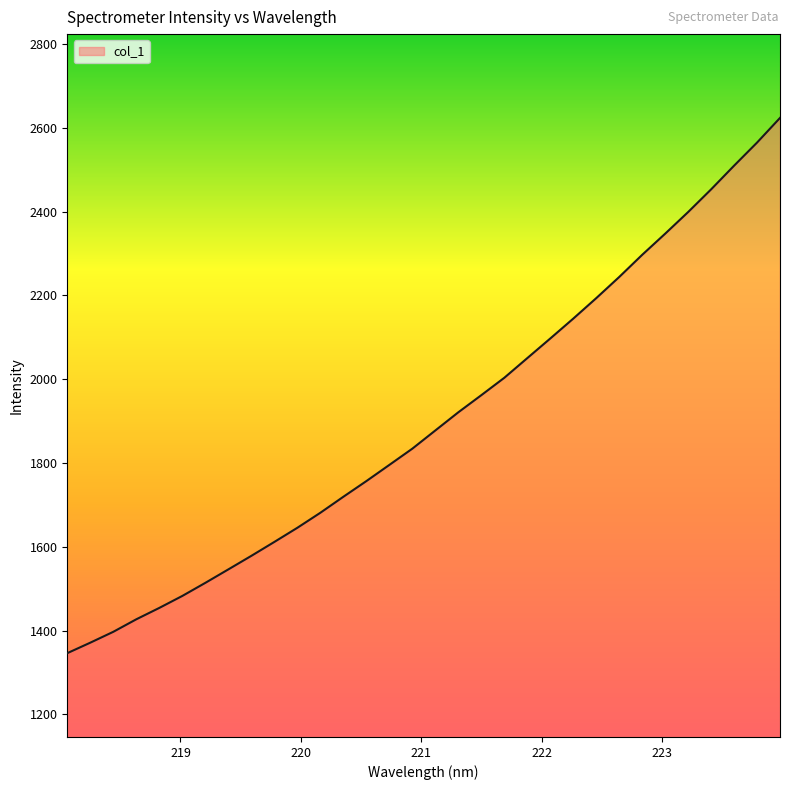

What is the difference between the maximum and minimum values?

1277.4